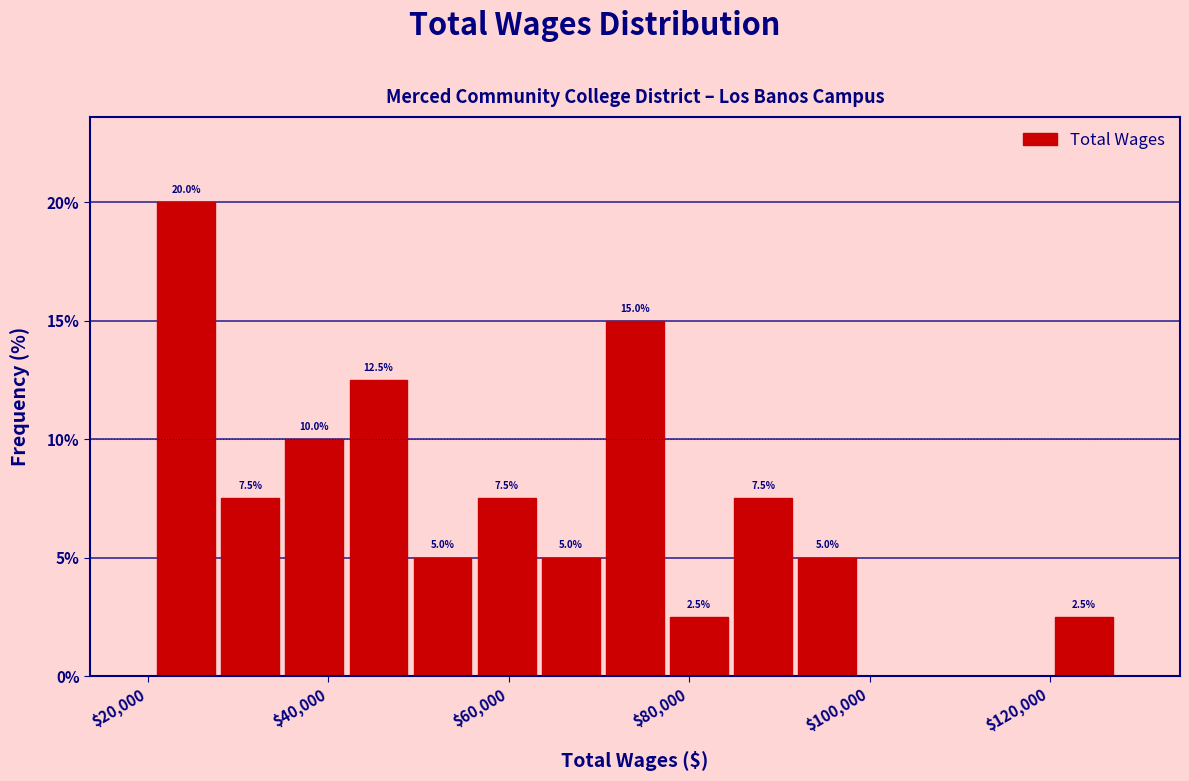

Read against the x-axis, roughly where is the centre of the tallest bar?

24000